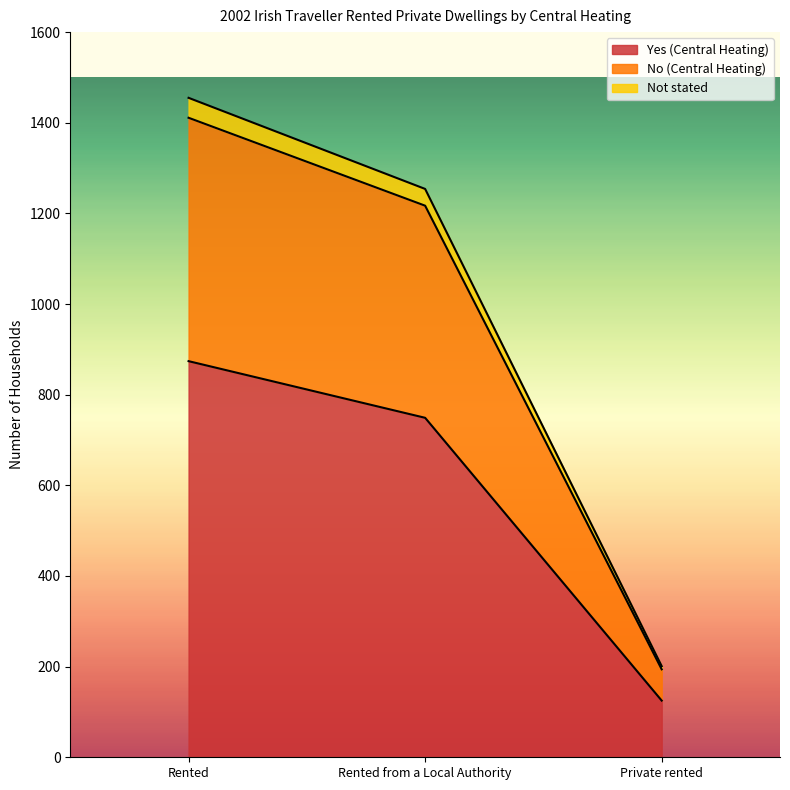

What is the approximate value of Yes (Central Heating) at Rented from a Local Authority?

749